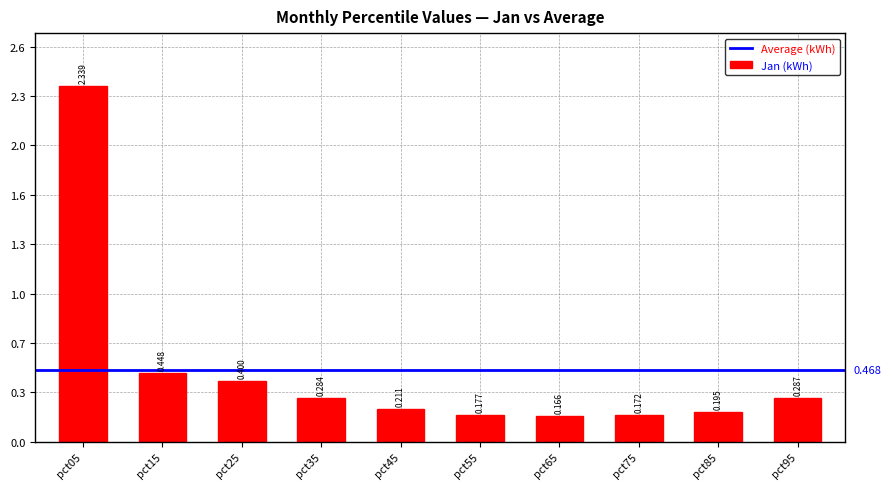

Does the chart contain any negative values?

No